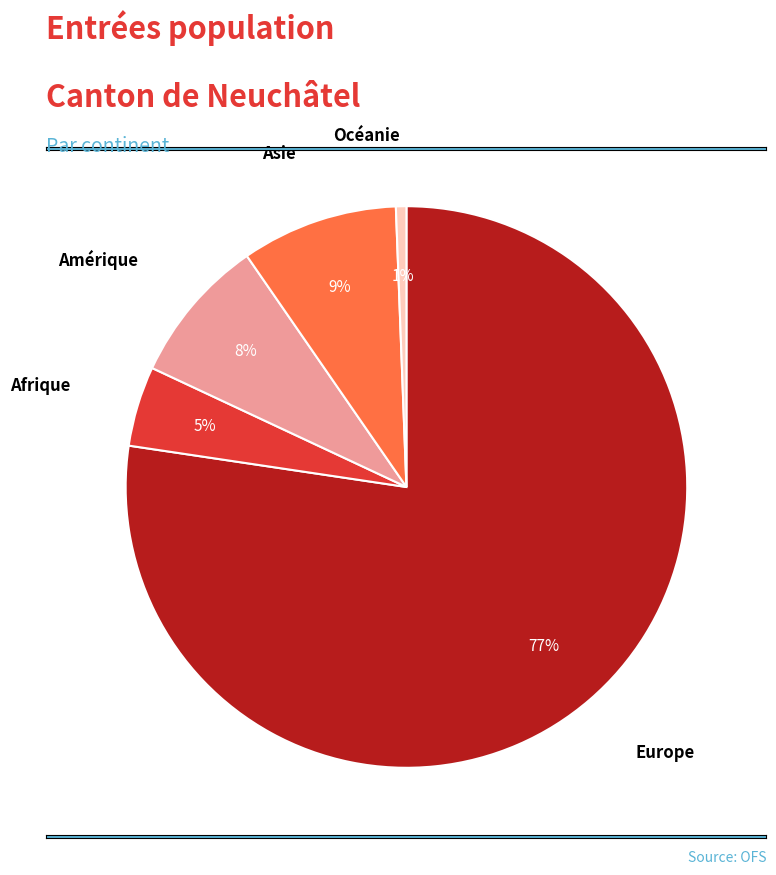

Count the number of slices in the pie.

5